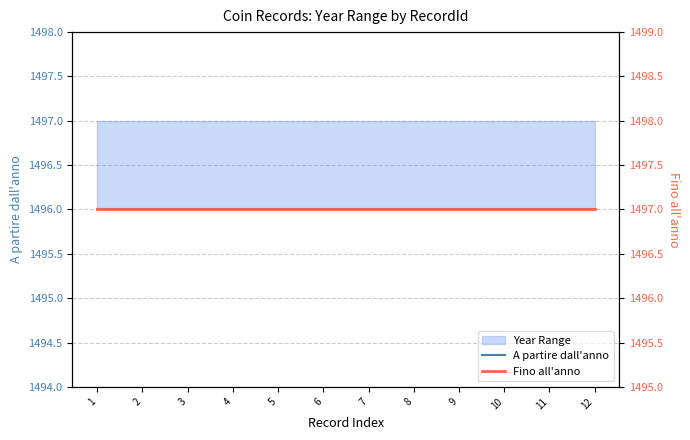

What is the smallest value displayed?

1496